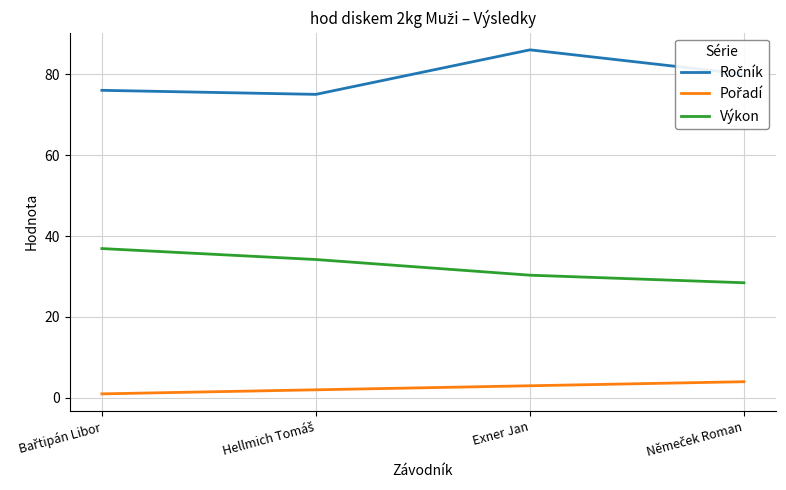

Which category has the highest value across all series?

Exner Jan